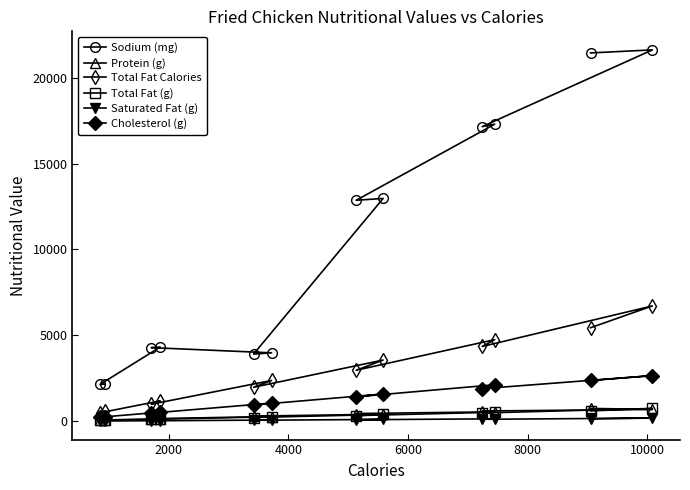

Which series has the widest spread of values?

Sodium (mg)